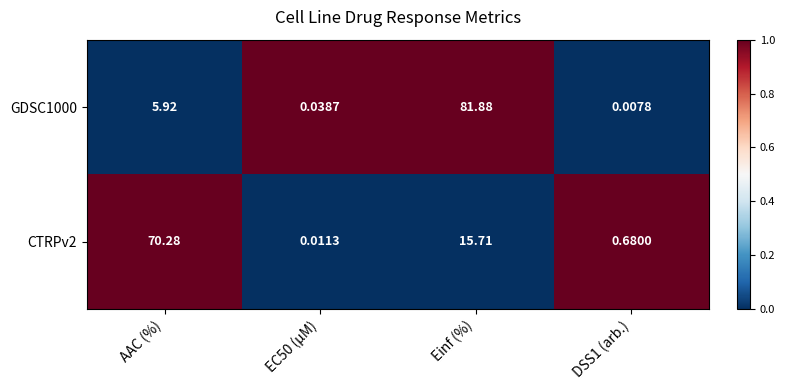

At which category is the sum across all series the highest?

Einf (%)